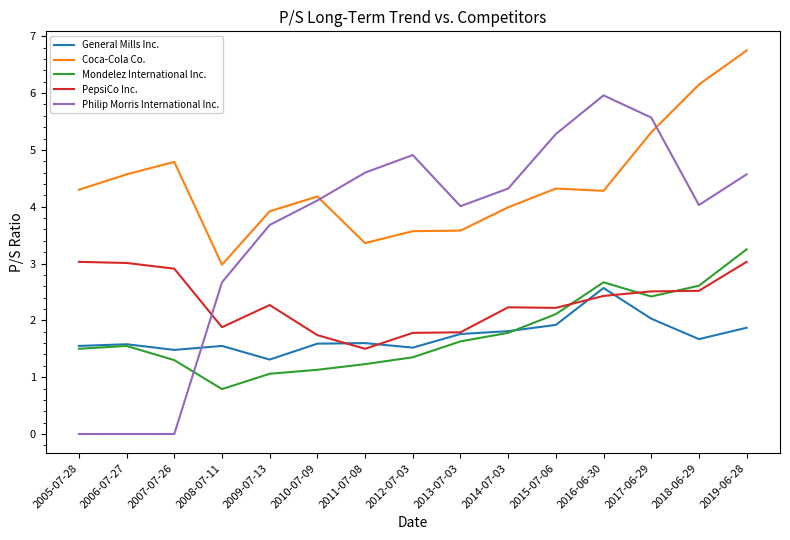

What is the average value of the Coca-Cola Co. series?

4.4